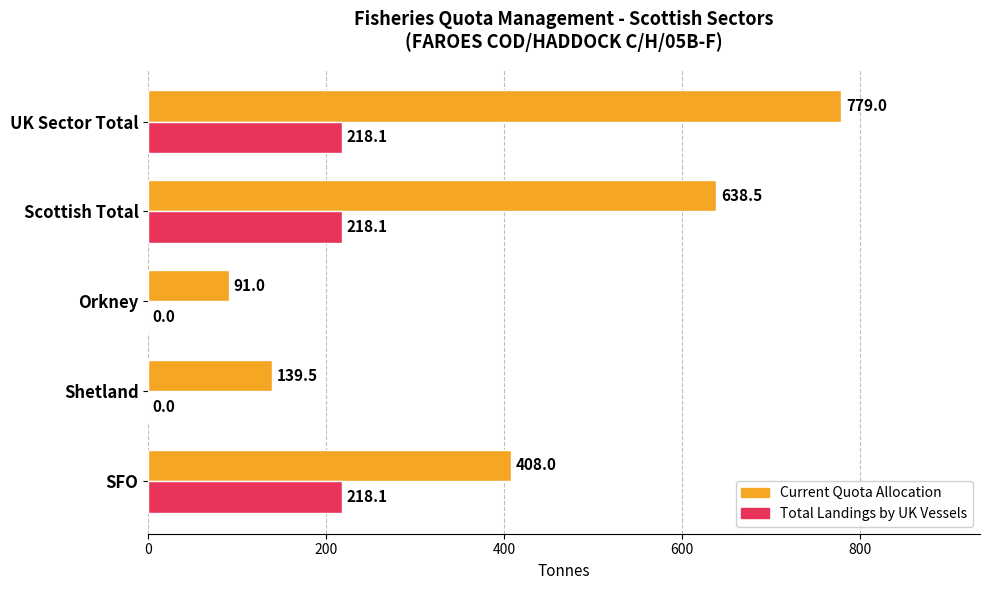

Between Shetland and Orkney, which series saw the biggest shift?

Current Quota Allocation